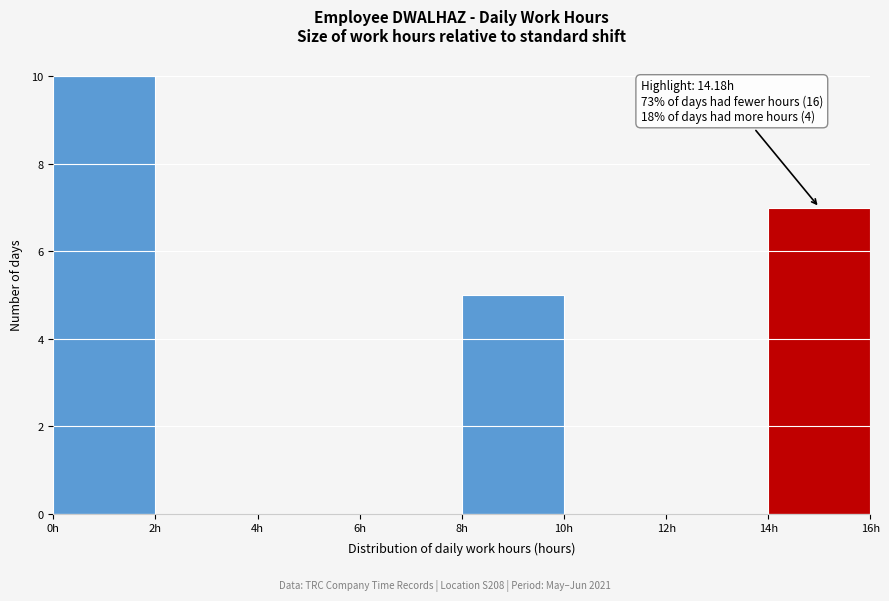

Over which range of the x-axis is the bar tallest?

0 to 2